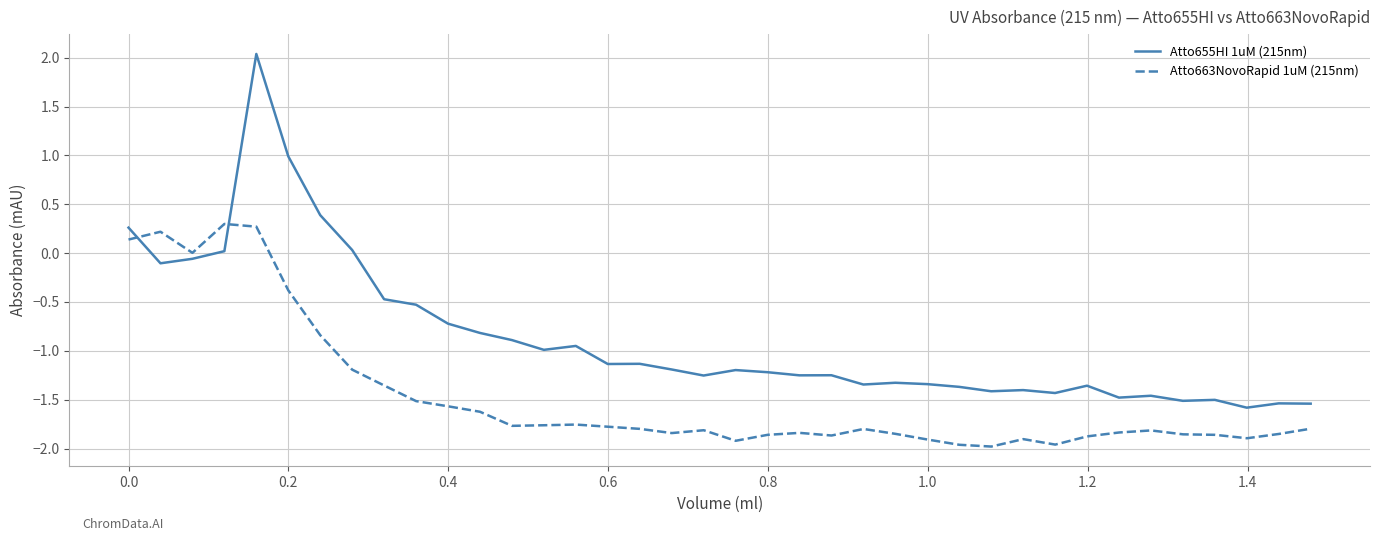

What is the difference between the second highest and second lowest values in the Atto655HI 1uM (215nm) series?

2.5